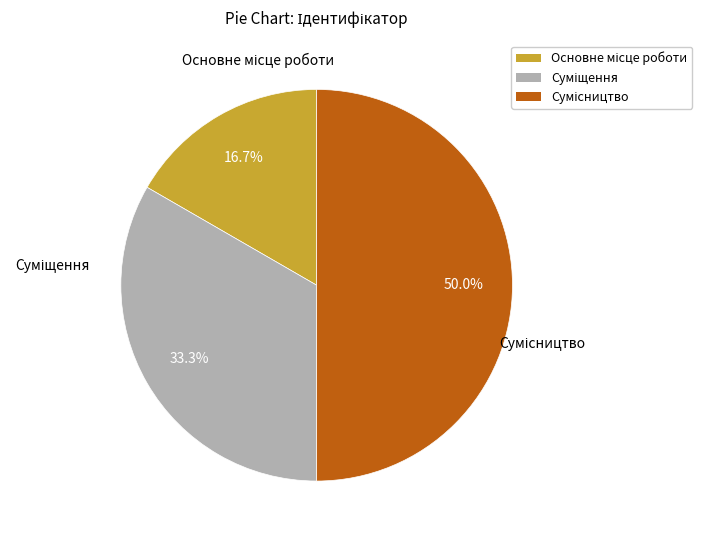

True or false: Сумісництво accounts for 50% of the total.

True